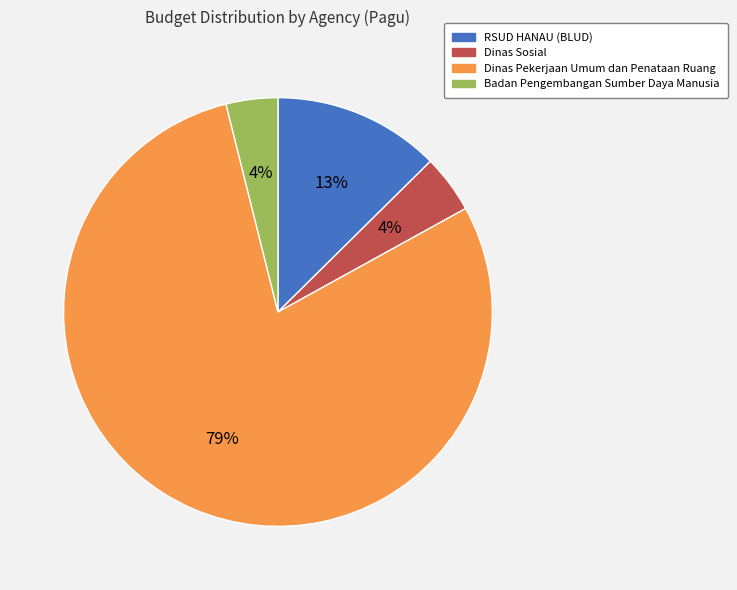

To the nearest percent, what is the average slice percentage?

25%